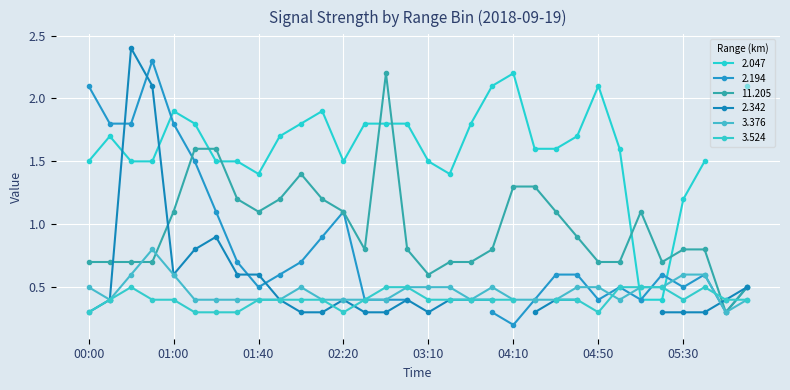

True or false: 3.376 has more than 1 points higher than both neighbors.

True